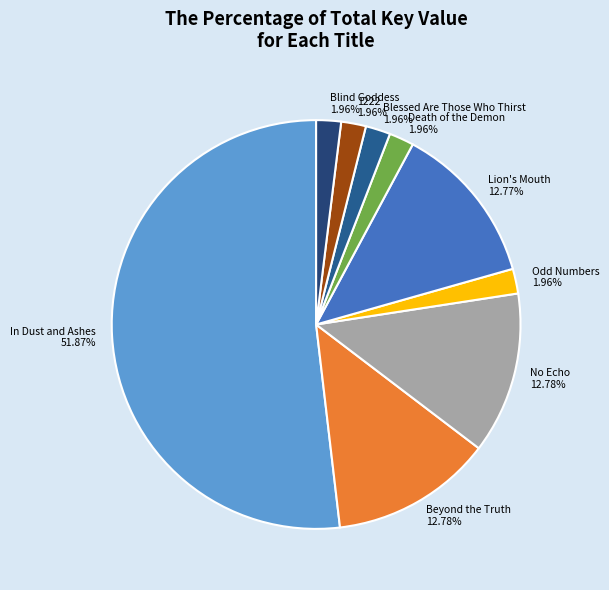

Do In Dust and Ashes and No Echo together represent more than half of the pie?

Yes